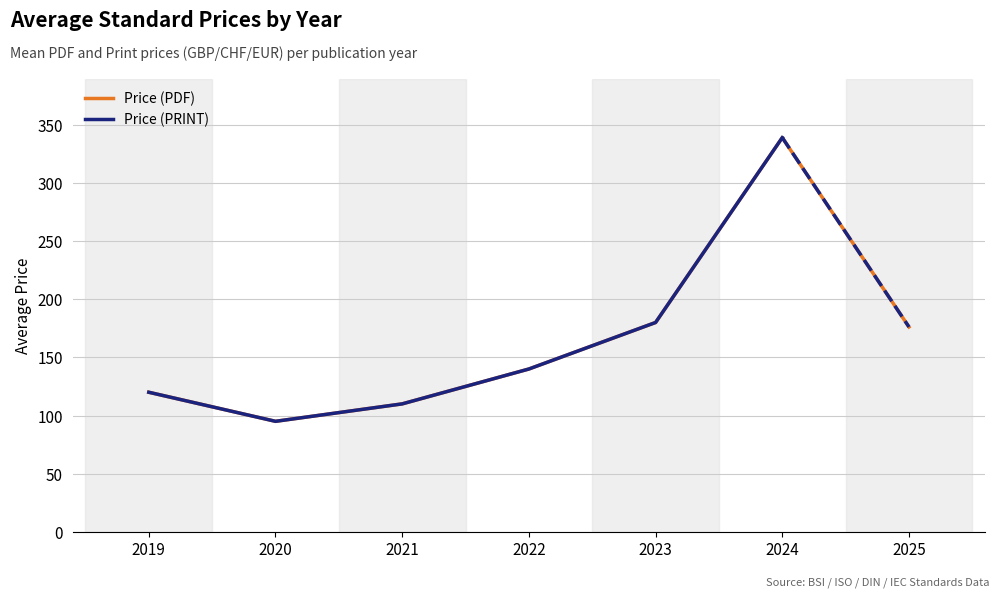

How many lines are shown in the chart?

2